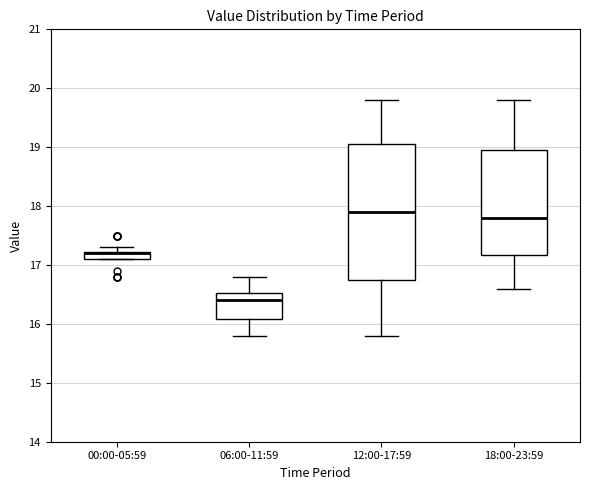

Where is the lower edge of the box for 00:00-05:59 on the y-axis? The values are not printed on the chart, so give them approximately, as read against the axis.

17.1